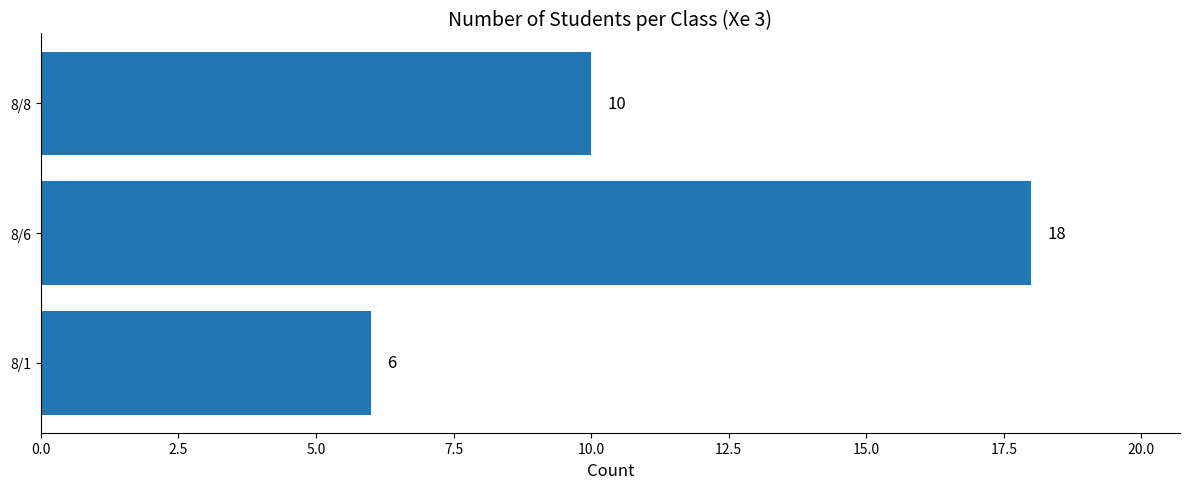

Reading bottom to top, extract all data points from this chart.

6	18	10